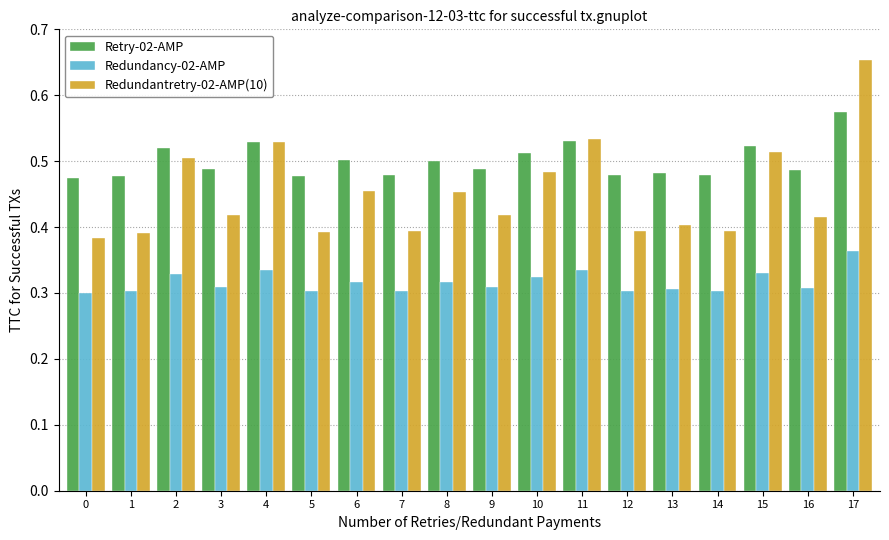

At which label does Retry-02-AMP reach its peak?

17